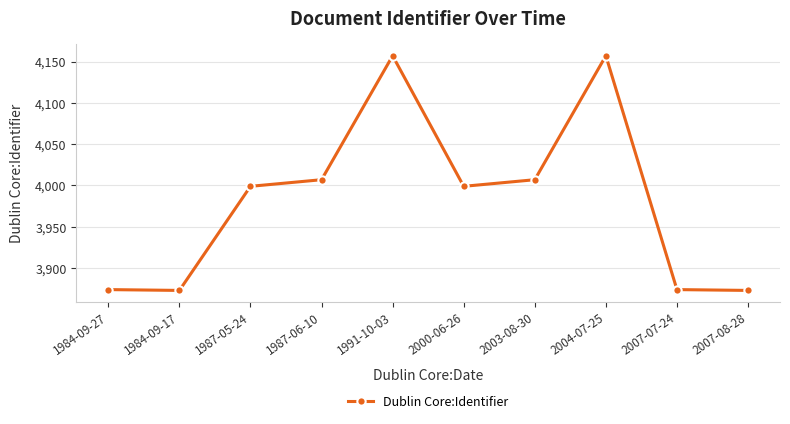

What is the average value?

3982